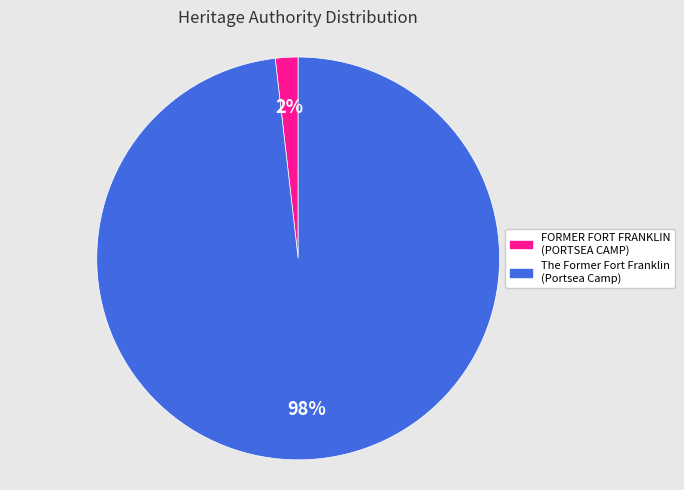

To the nearest percent, what portion does The Former Fort Franklin (Portsea Camp) represent?

98%